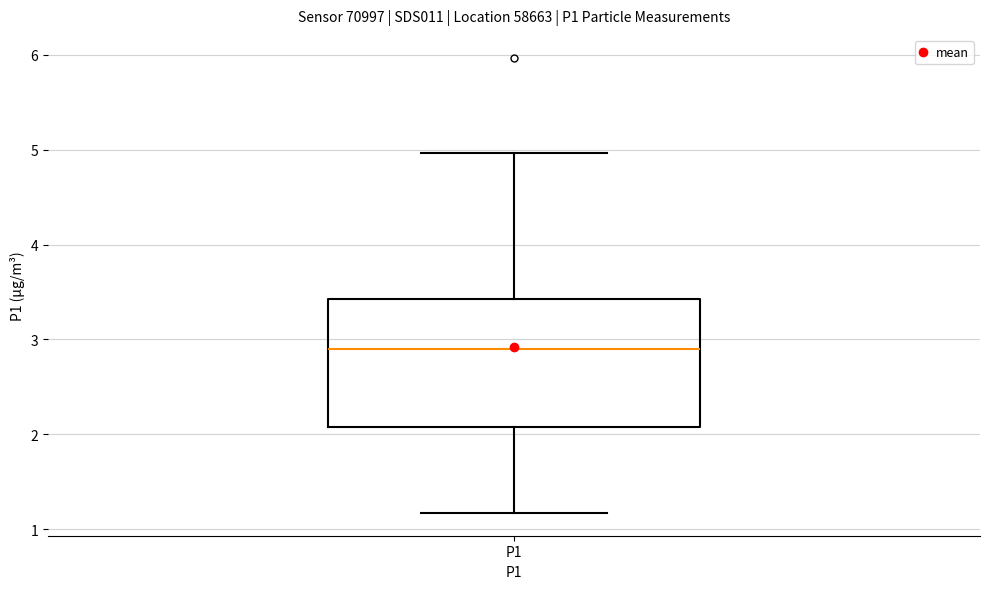

Where is the upper edge of the box for P1 on the y-axis? The values are not printed on the chart, so give them approximately, as read against the axis.

3.4